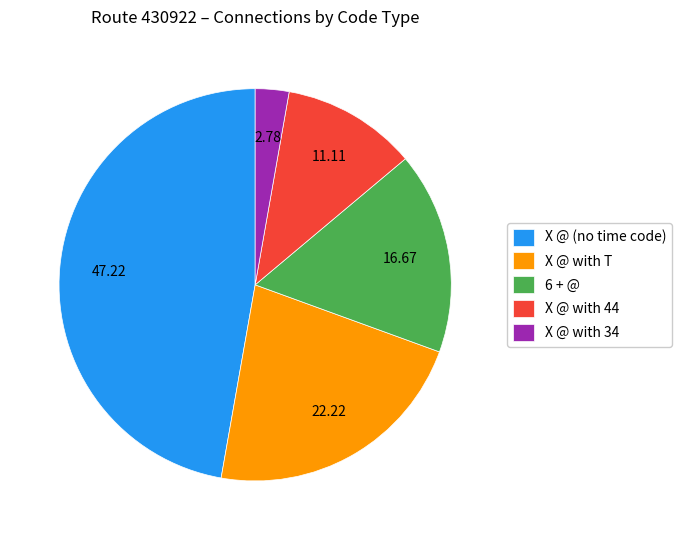

Which category has the biggest portion of the pie?

X @ (no time code)